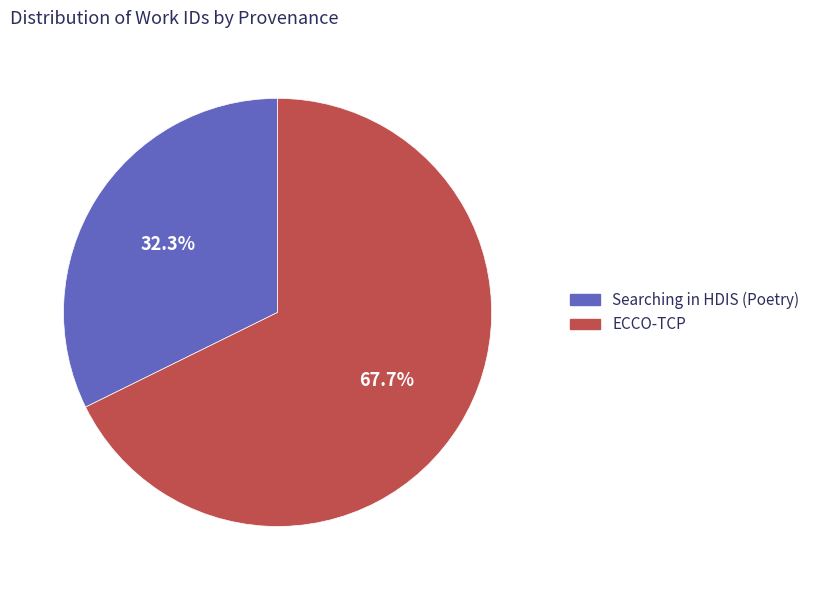

To the nearest percent, what portion does Searching in HDIS (Poetry) represent?

32%